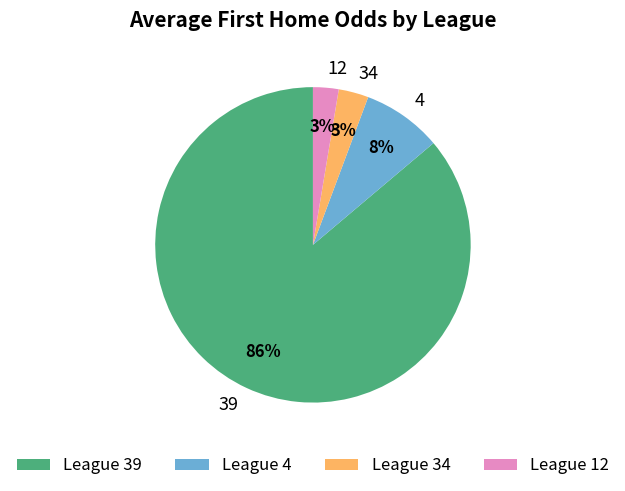

Approximately how many times larger is the value at League 4 compared to League 34?

2.7